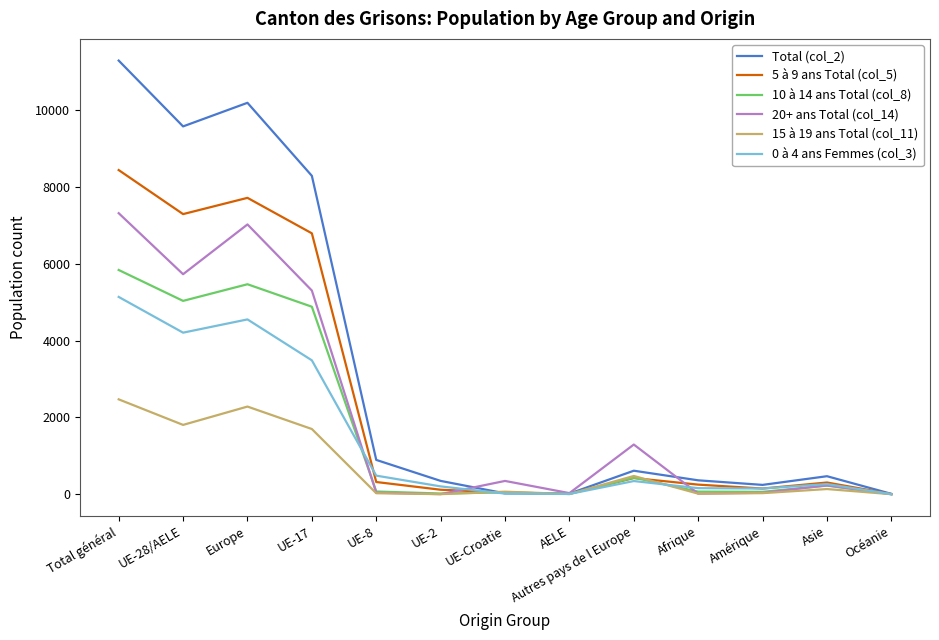

The 10 à 14 ans Total (col_8) series shows 2057 at Total général. True or false?

False